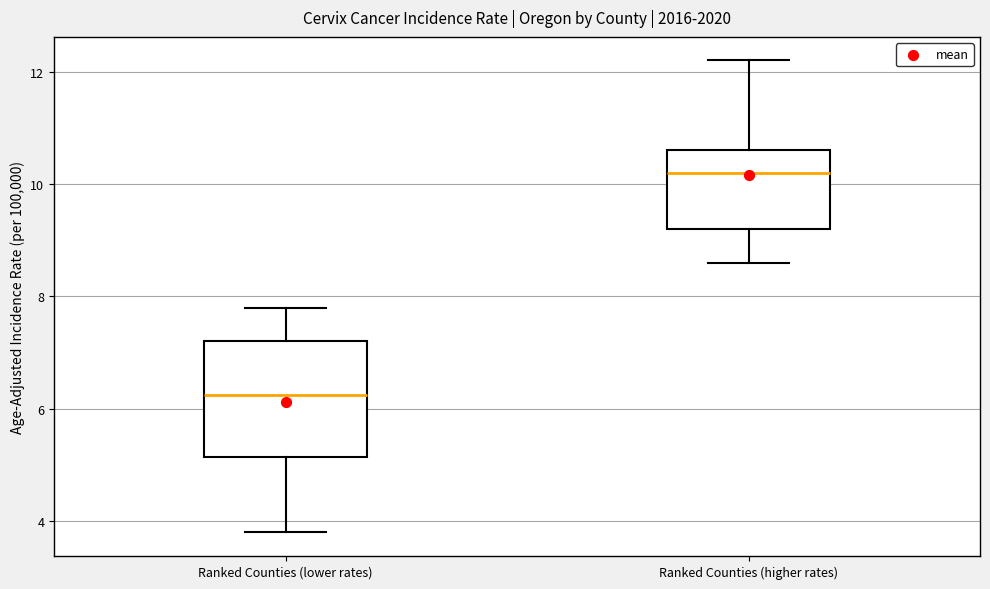

Which box is the tallest, from its lower edge to its upper edge?

Ranked Counties (lower rates)